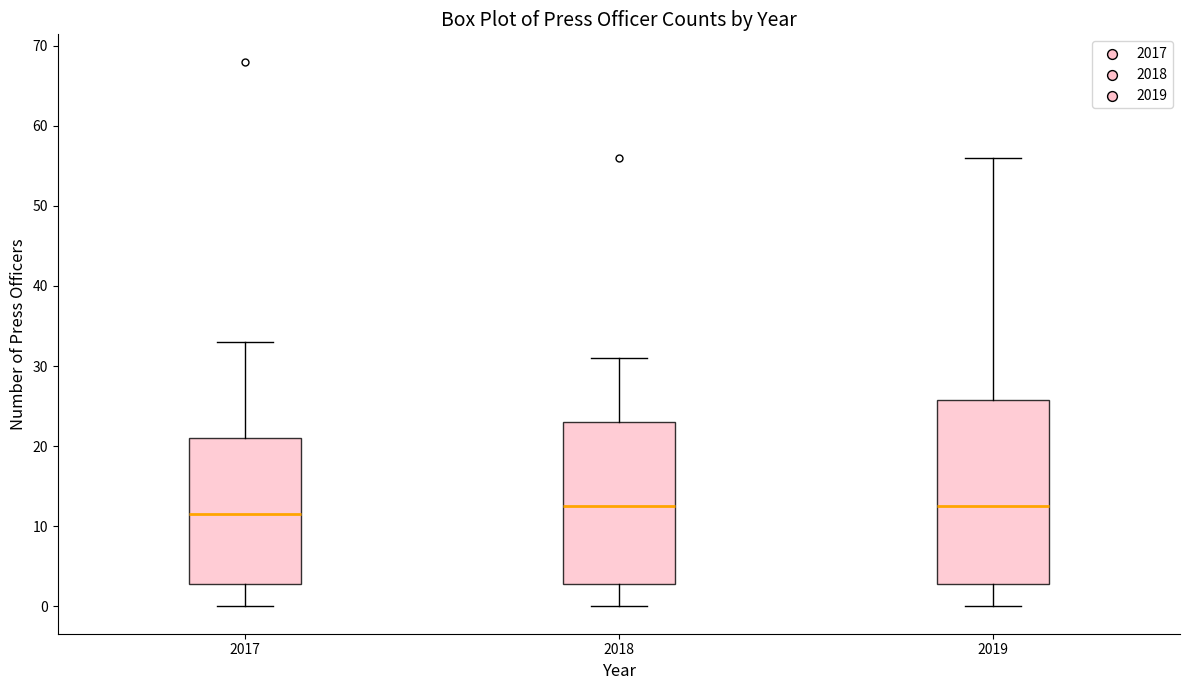

Reading left to right, transcribe this box plot: for each box, give where its median line is, the range the box spans, and where its two whiskers end, as read against the y-axis. The values are not printed on the chart, so give them approximately, as read against the axis.

2017: median 12, box 3 to 21, whiskers 0 to 33
2018: median 13, box 3 to 23, whiskers 0 to 31
2019: median 13, box 3 to 26, whiskers 0 to 56